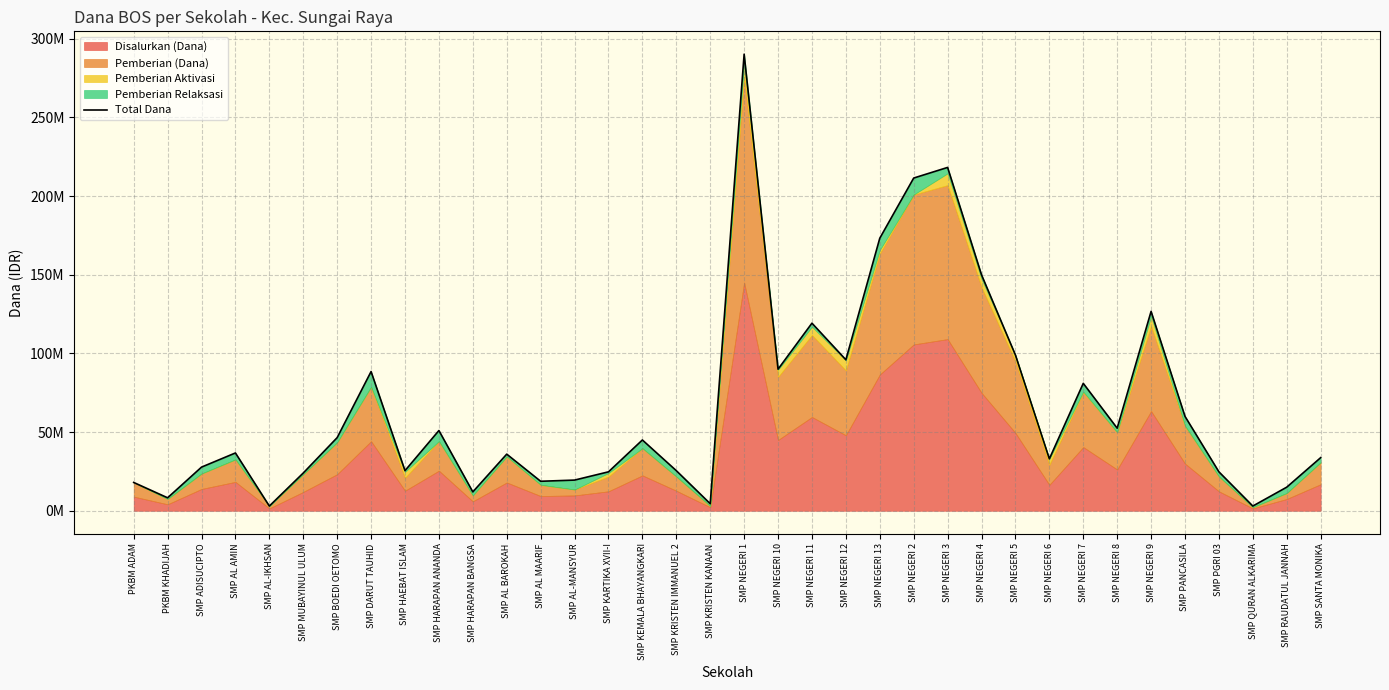

The value at SMP KRISTEN KANAAN is 2502633. True or false?

False